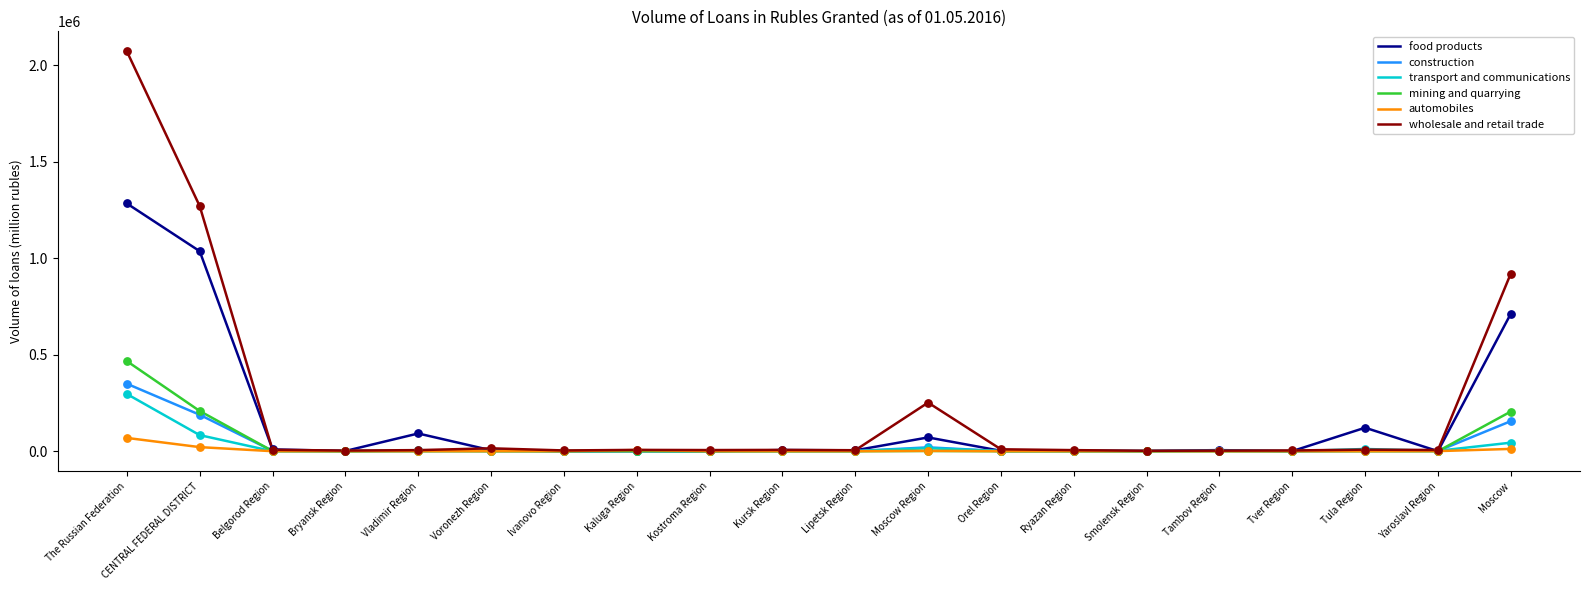

At which category is the sum across all series the highest?

The Russian Federation